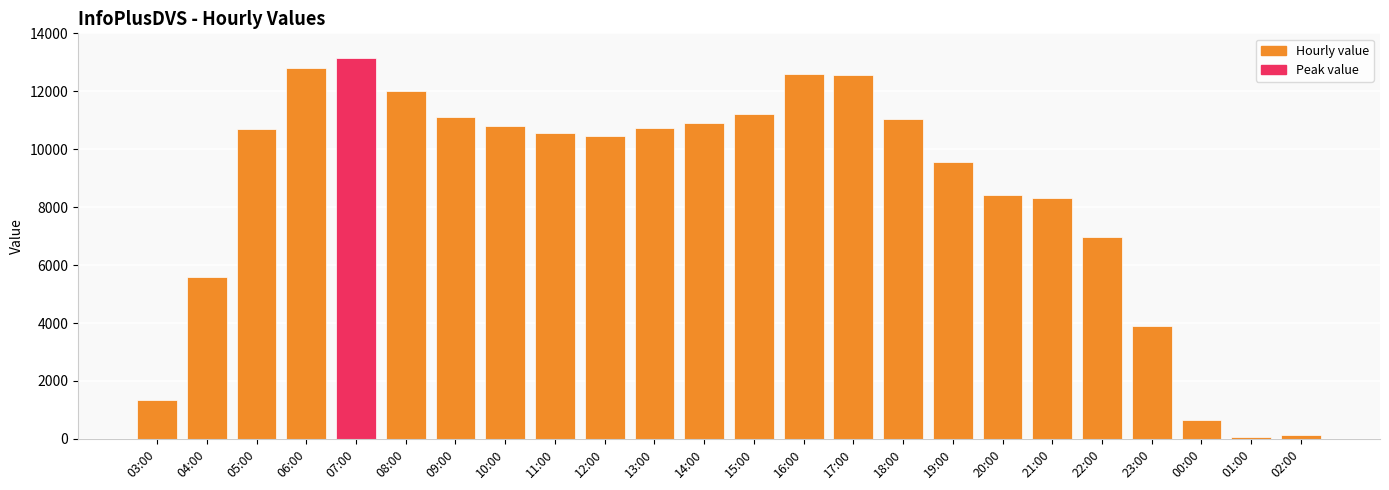

How many distinct data groups are displayed?

1